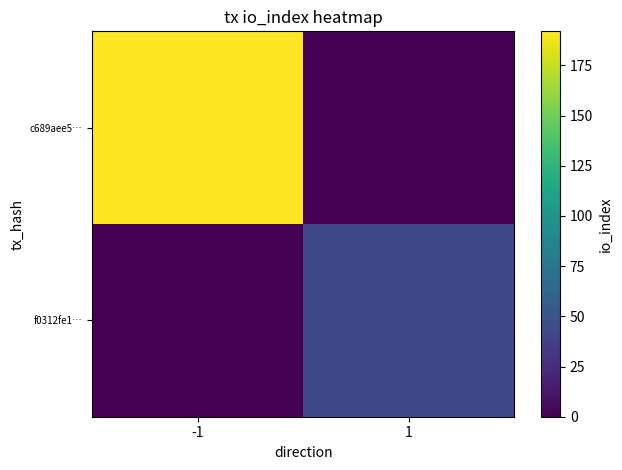

Which series has the largest range (max minus min)?

c689aee5…